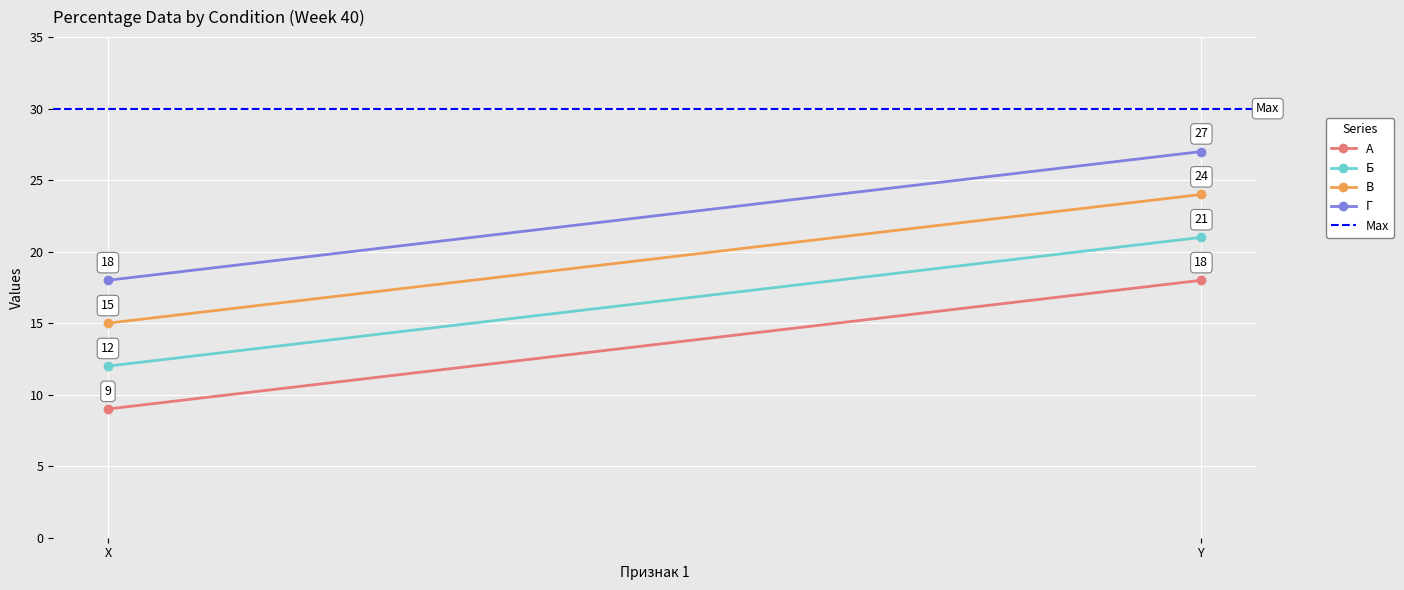

Between X and Y, which series saw the biggest shift?

А